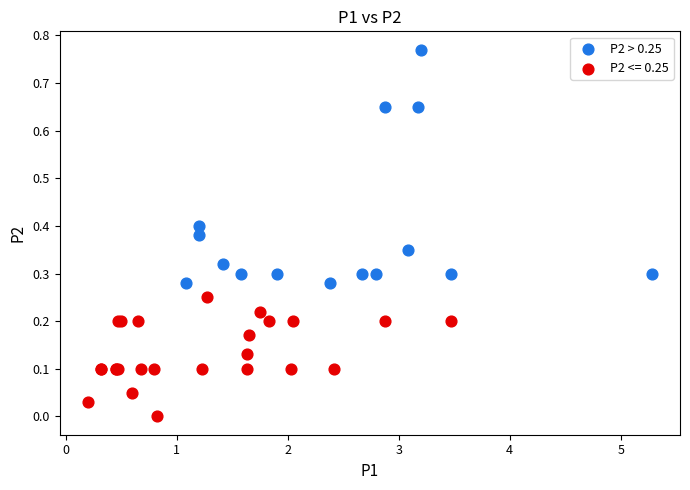

Which series contains the highest Y value?

P2 > 0.25